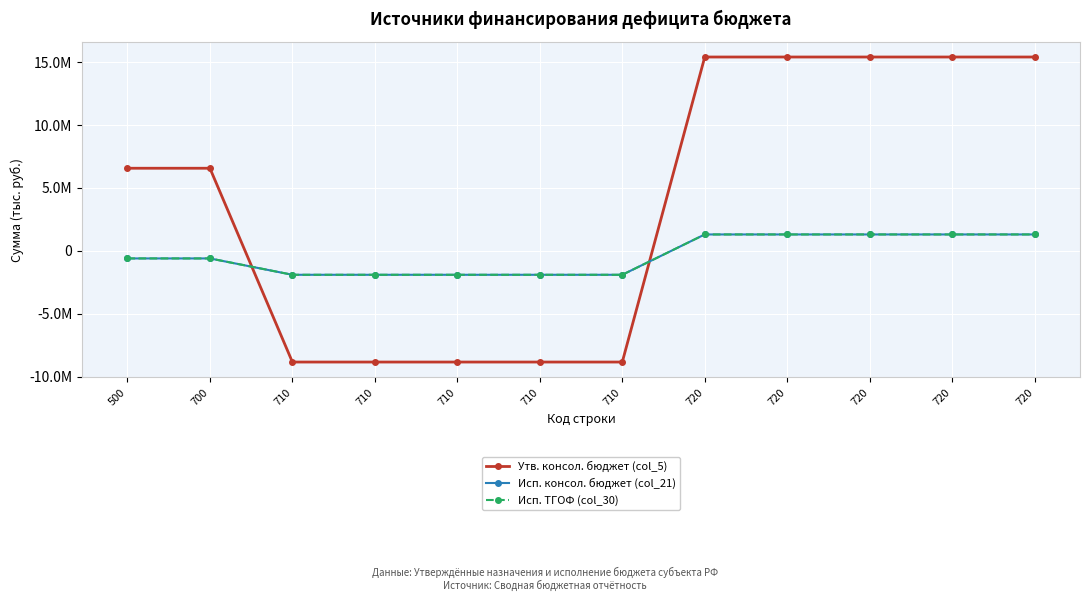

What are all the series names shown in the legend?

Утв. консол. бюджет (col_5), Исп. консол. бюджет (col_21), Исп. ТГОФ (col_30)